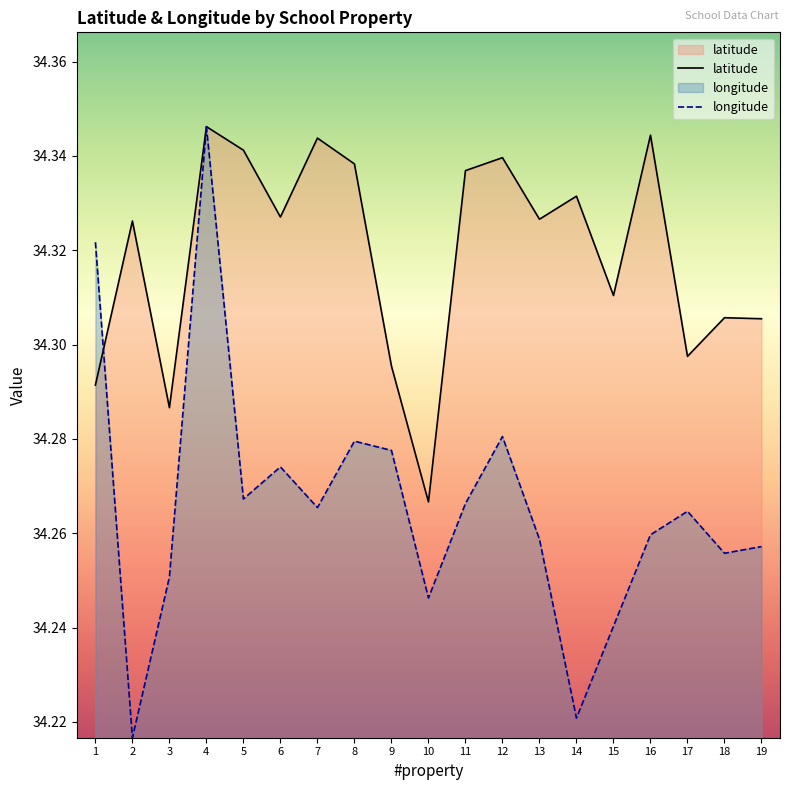

Which series has the largest range (max minus min)?

longitude